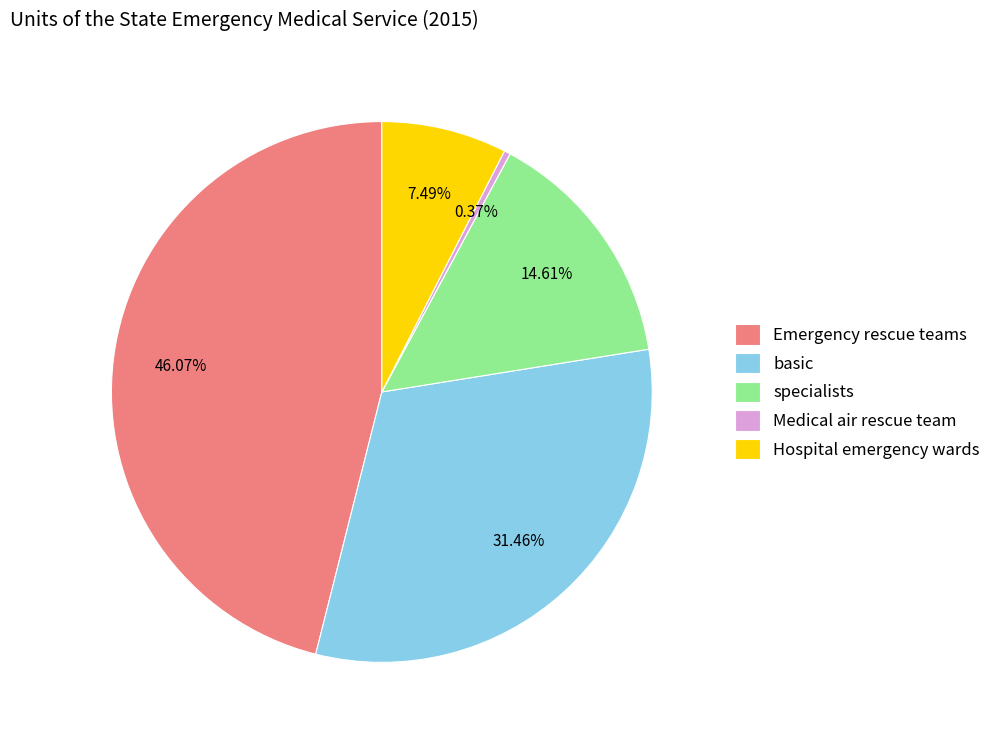

What portion of the pie excludes basic?

68.5%